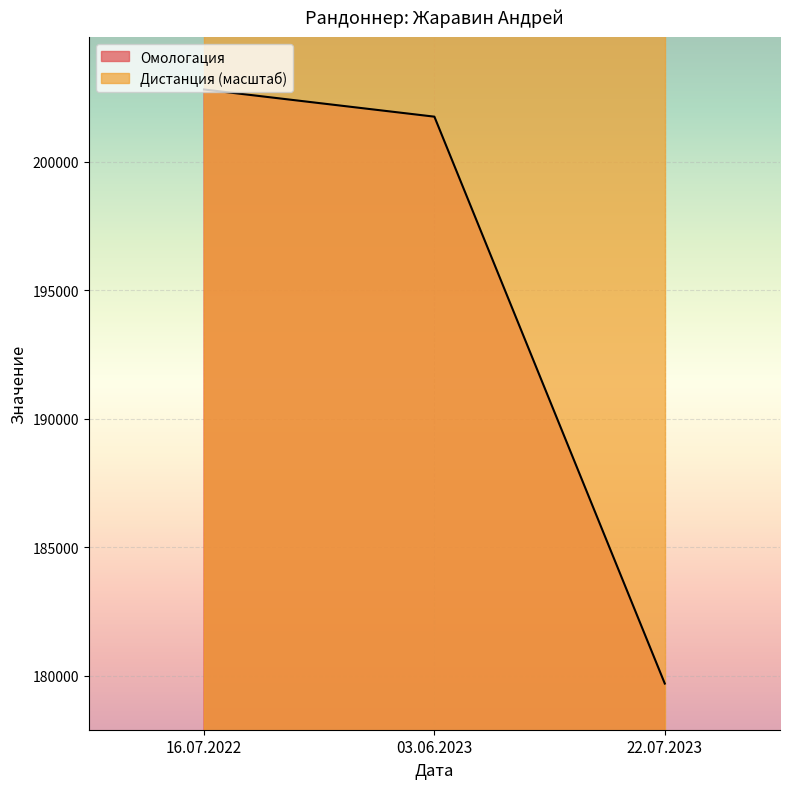

At which label is Омологация closest to 191257?

03.06.2023